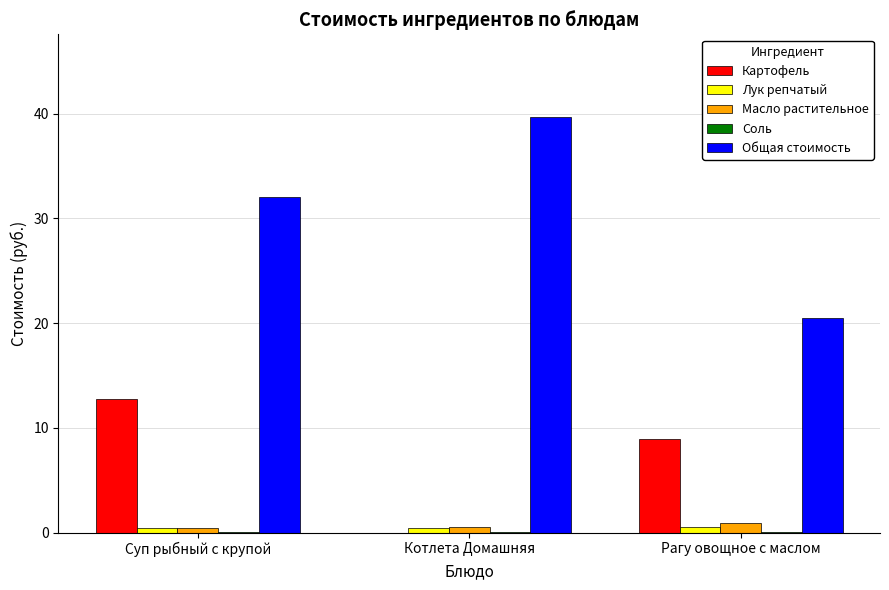

What is the sum of the Масло растительное values at Котлета Домашняя and Рагу овощное с маслом?

1.4